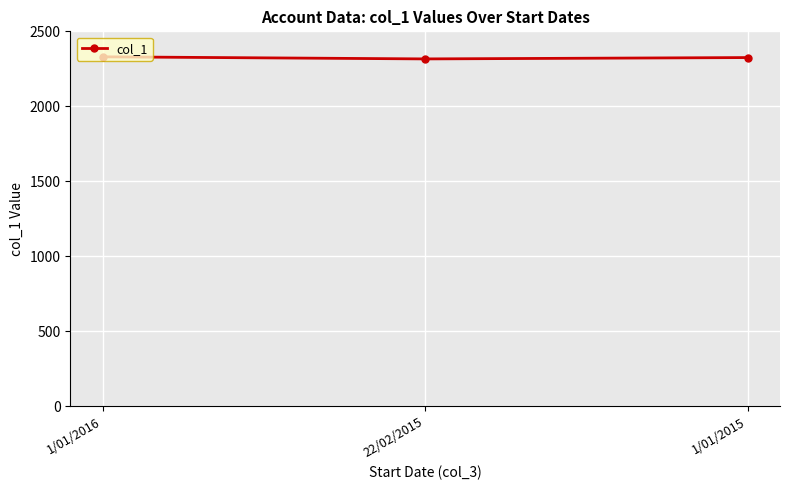

What is the value of the 2nd point from the left?

2316